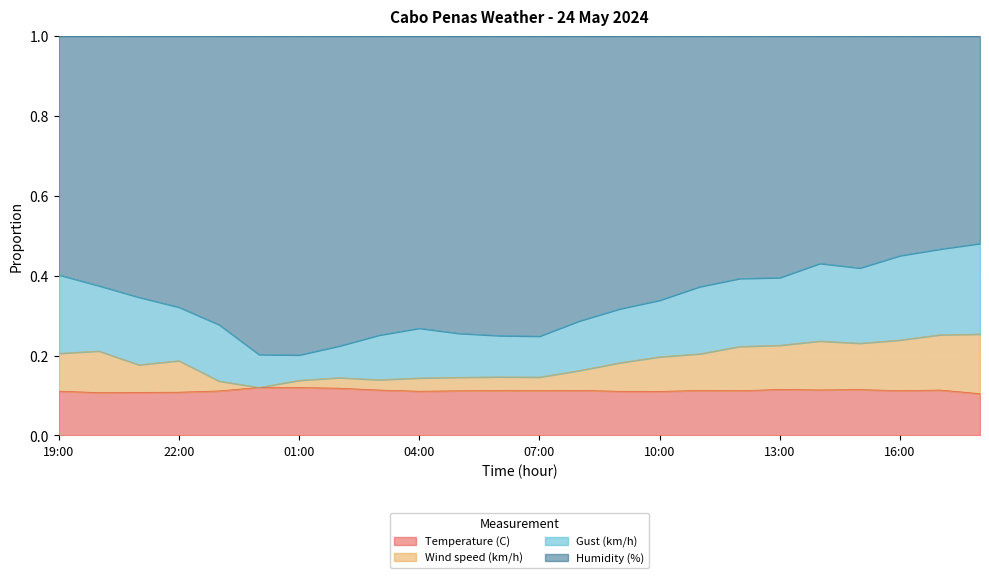

What position from the right is 08:00?

11